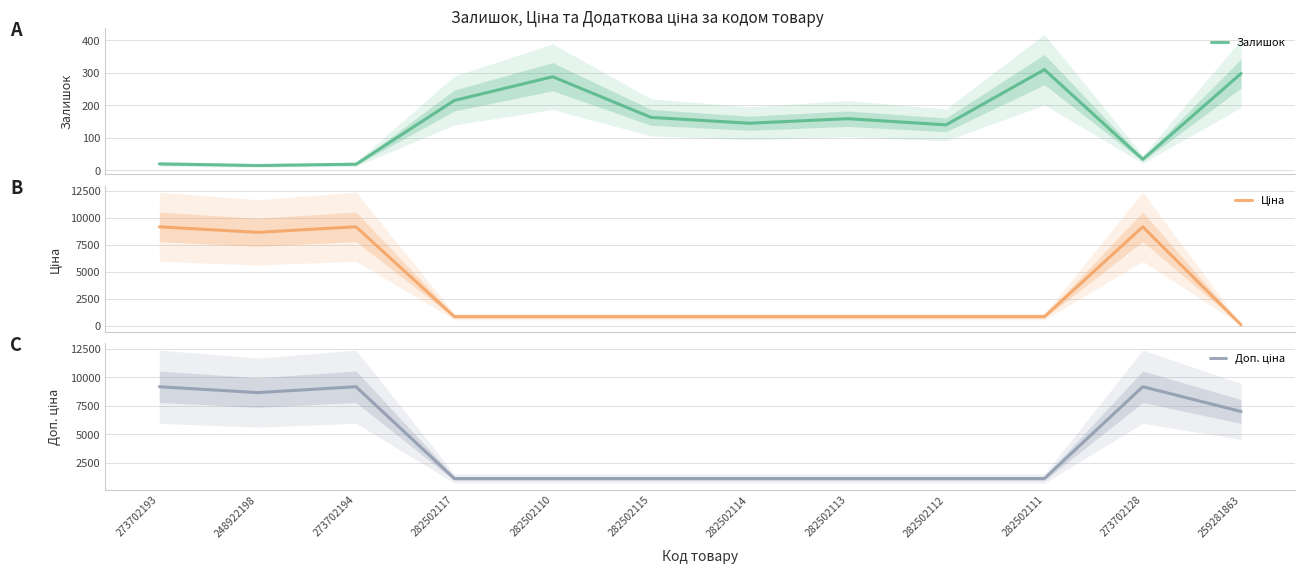

Does the chart display data point markers on the line(s)?

No